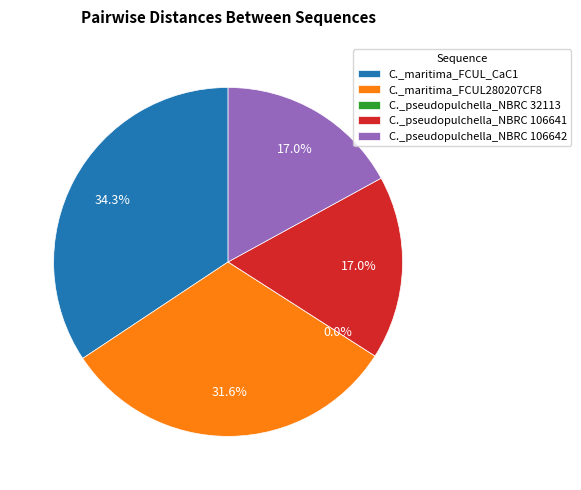

Which slice is the smallest?

C._pseudopulchella_NBRC 32113